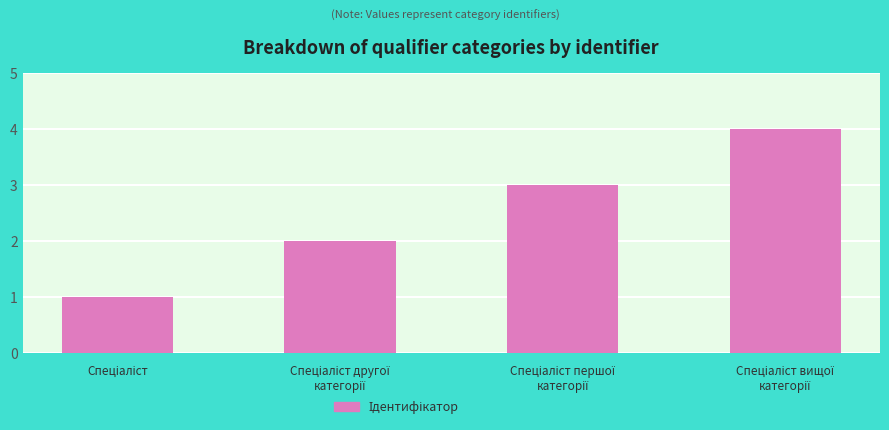

What is the maximum value shown in the chart?

4